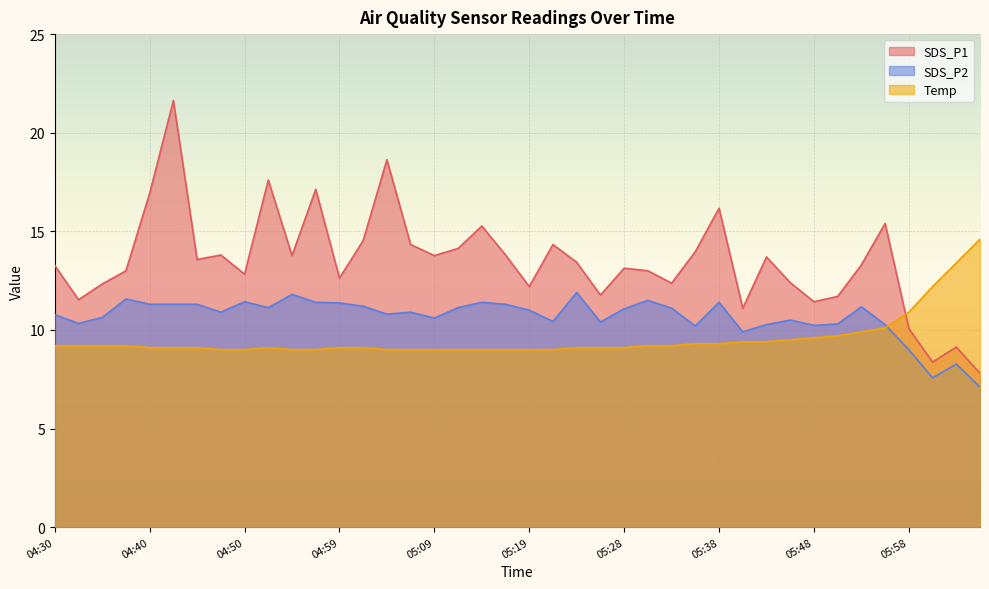

Does the chart display data point markers on the line(s)?

No